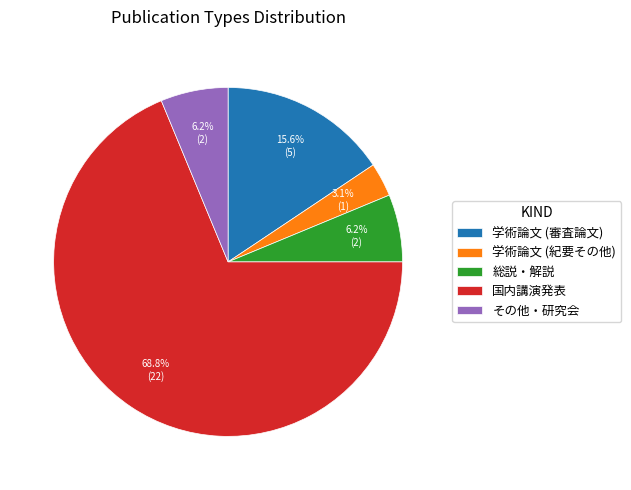

Is there a majority slice in this chart?

Yes